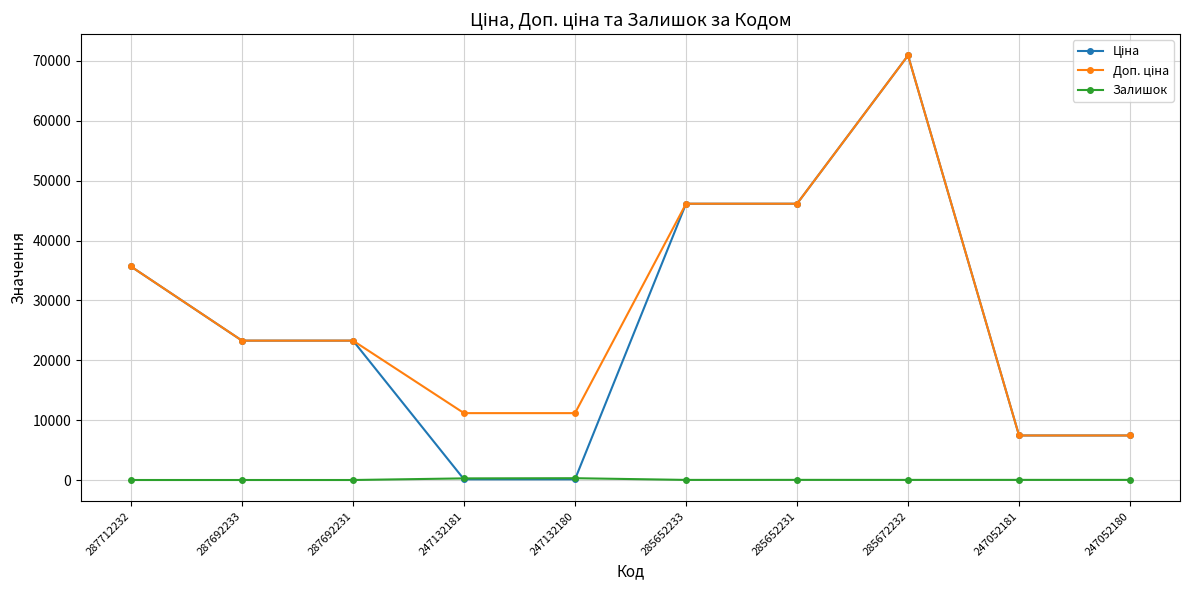

At which category is the sum across all series the highest?

285672232